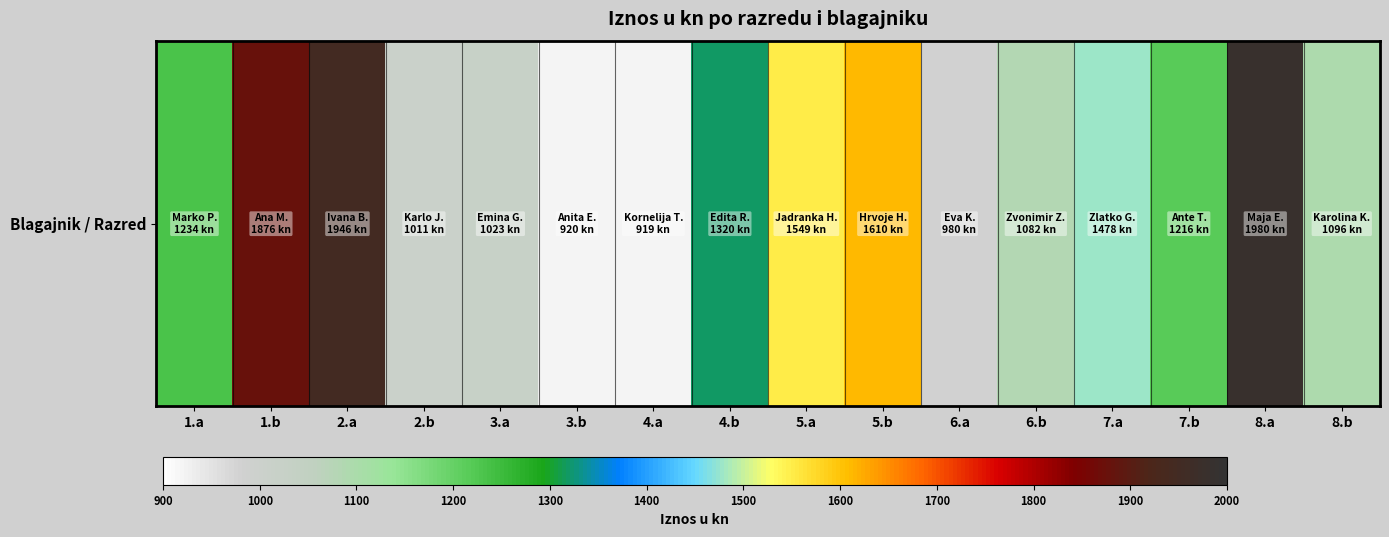

Between 2.b and 1.a, which is larger?

1.a